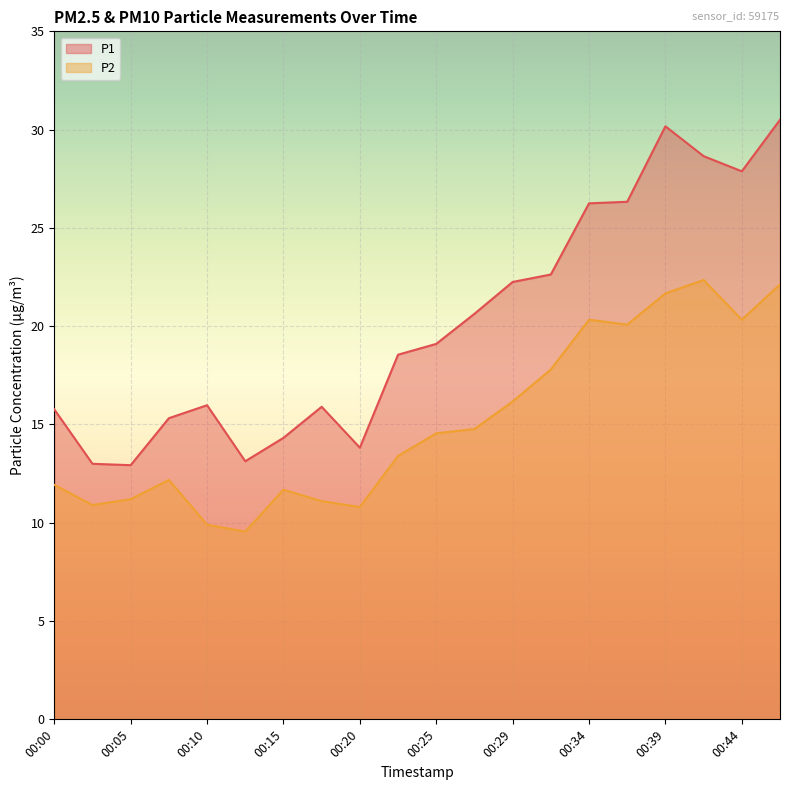

True or false: P1 and P2 cross at least once.

False